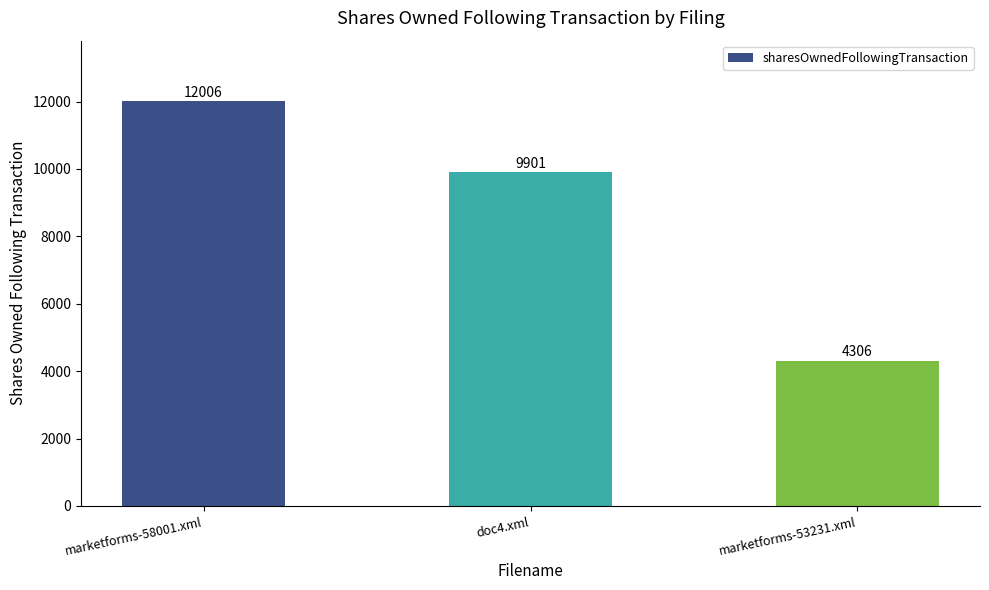

What is the value of the 3rd bar from the left?

4306